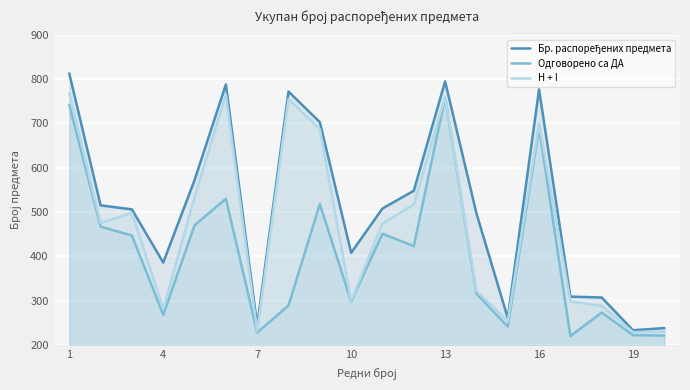

At which label does Одговорено са ДА reach its peak?

13